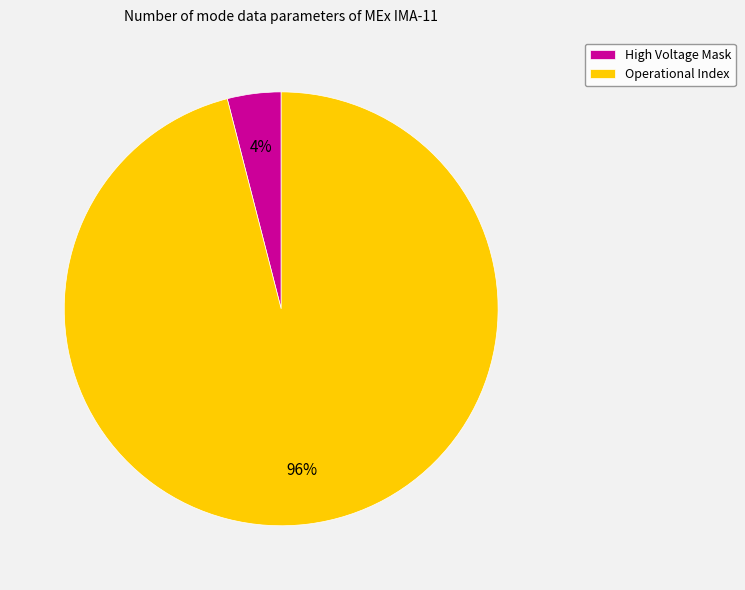

Is the sum of Operational Index and High Voltage Mask greater than half?

Yes